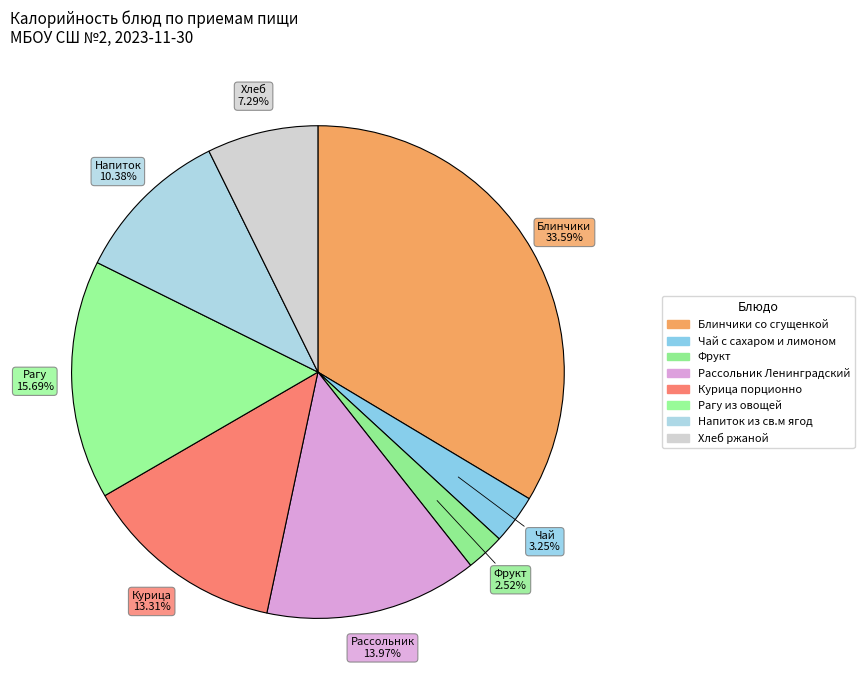

What portion of the pie excludes Блинчики со сгущенкой?

66.4%